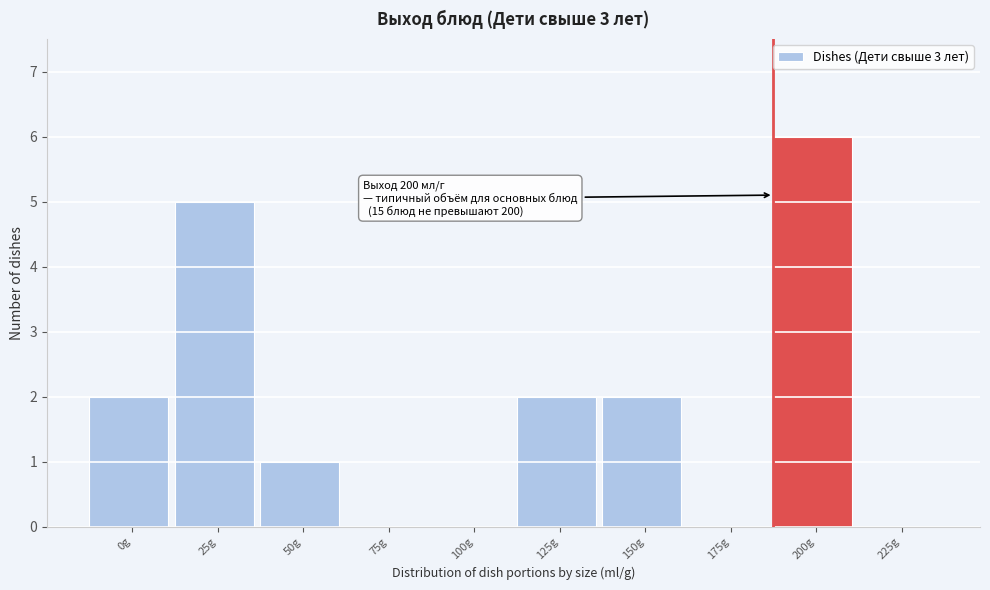

Reading left to right, what are all the values shown in this chart?

0g=2	25g=5	50g=1	75g=0	100g=0	125g=2	150g=2	175g=0	200g=6	225g=0